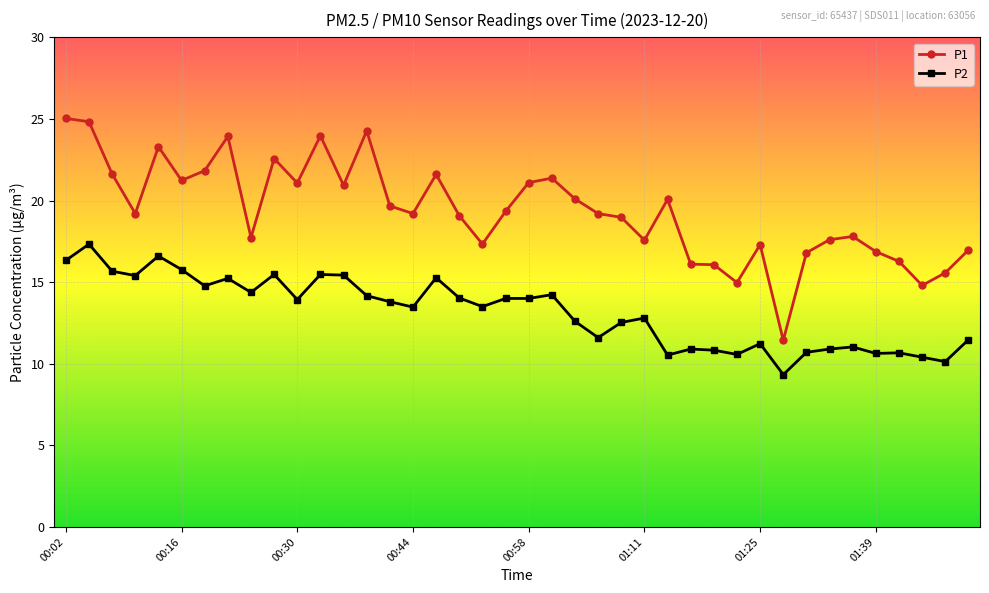

Which series has the largest range (max minus min)?

P1